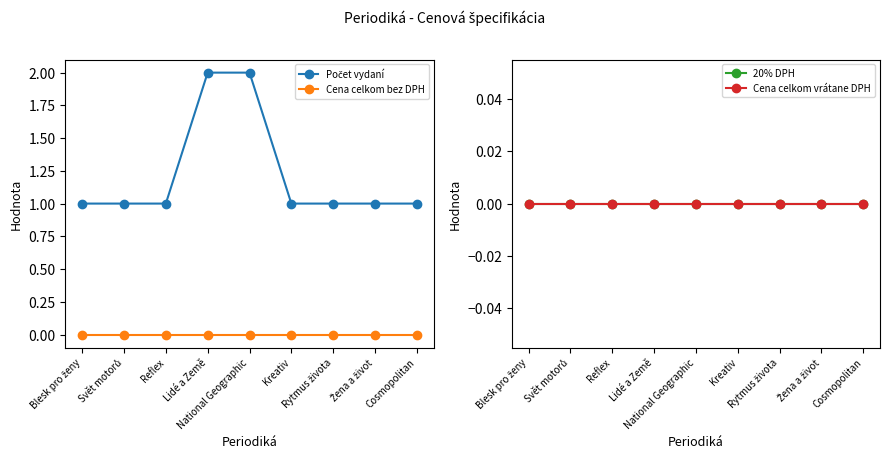

What is the label of the 4th point from the right?

Kreativ